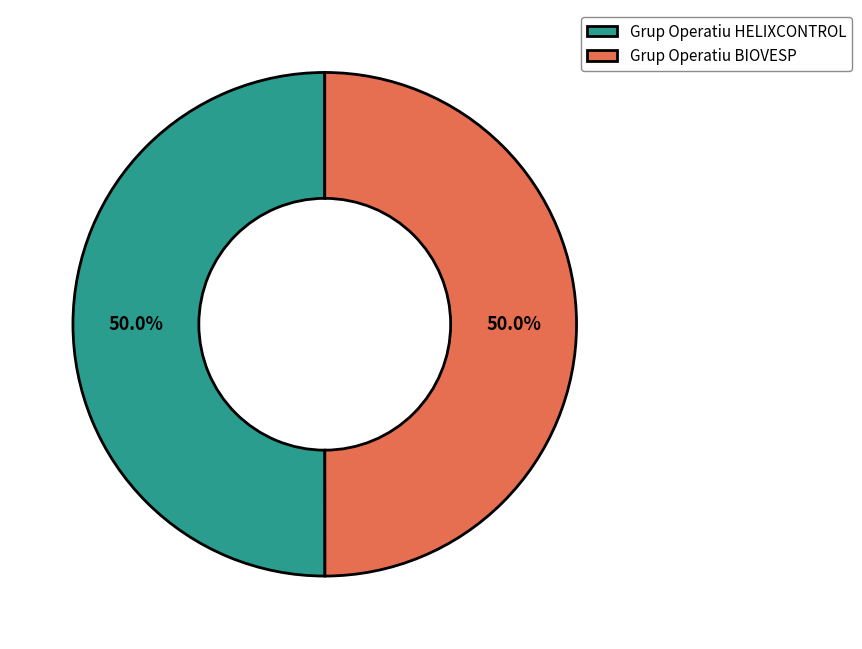

Approximately how many times larger is the value at Grup Operatiu HELIXCONTROL compared to Grup Operatiu BIOVESP?

1.0